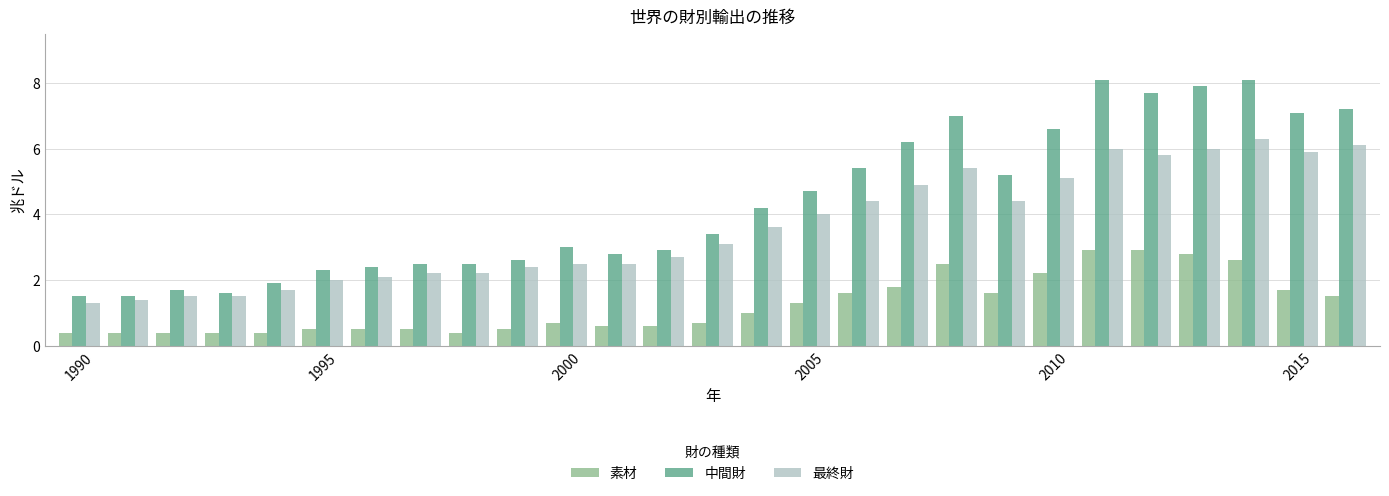

Which series has the widest spread of values?

中間財